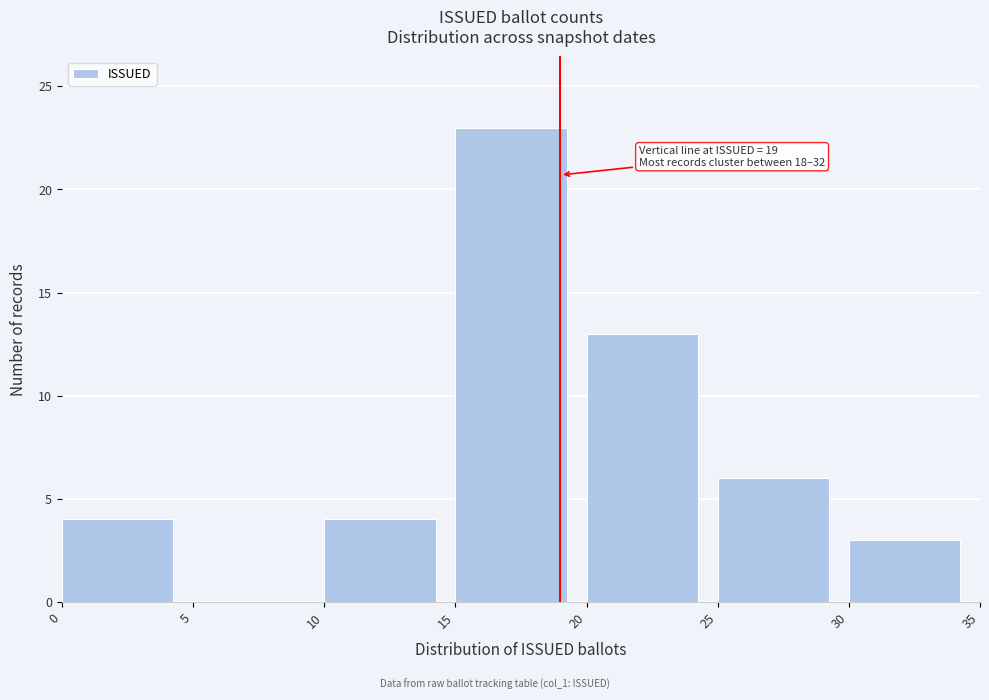

Over which range of the x-axis is the bar tallest?

15 to 20